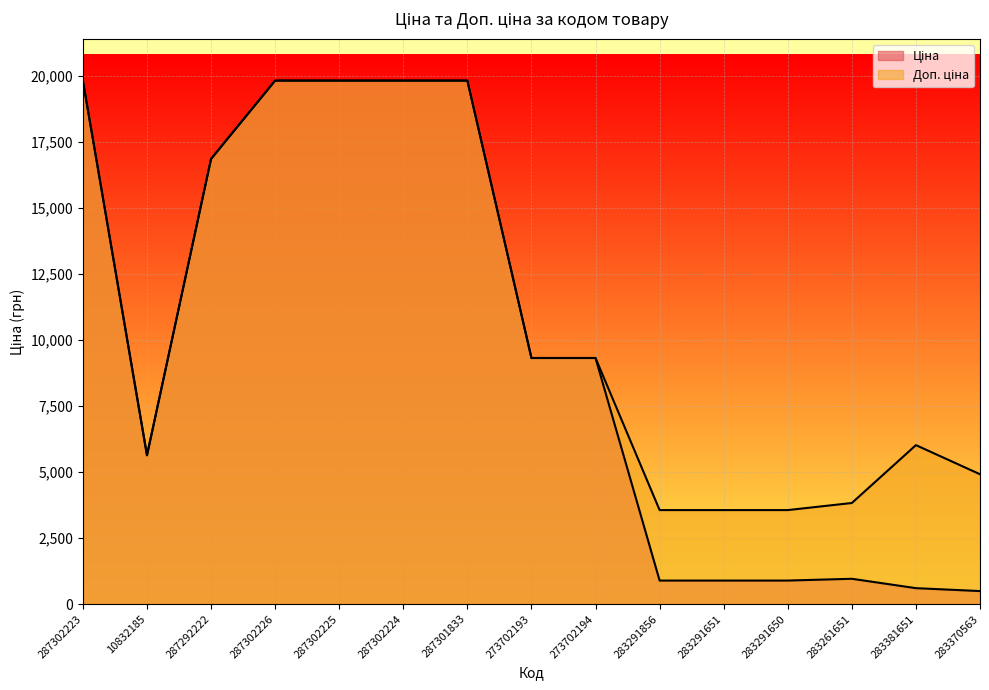

What is the difference between the second highest and minimum values in the Доп. ціна series?

16271.4